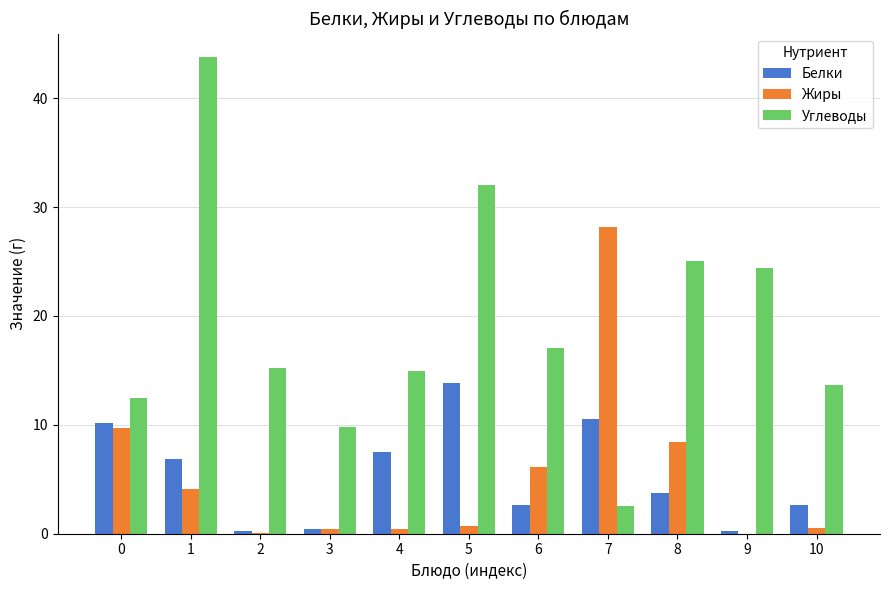

The Углеводы series shows 8.3 at 0. True or false?

False